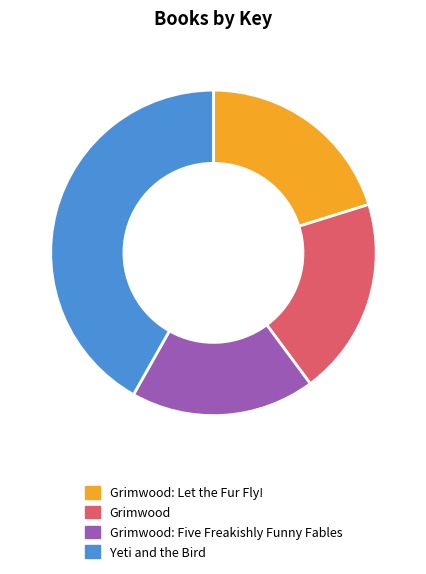

True or false: Grimwood accounts for 32% of the total.

False